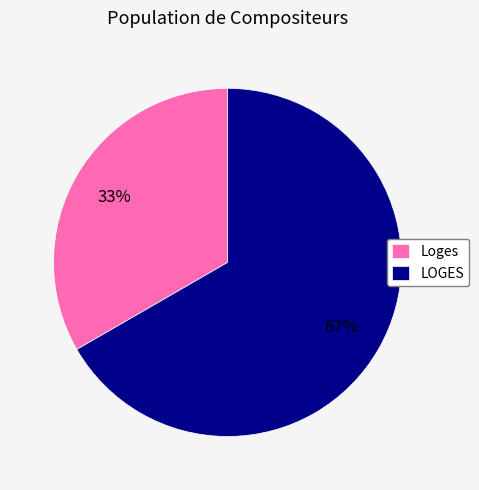

How many segments does this pie chart have?

2